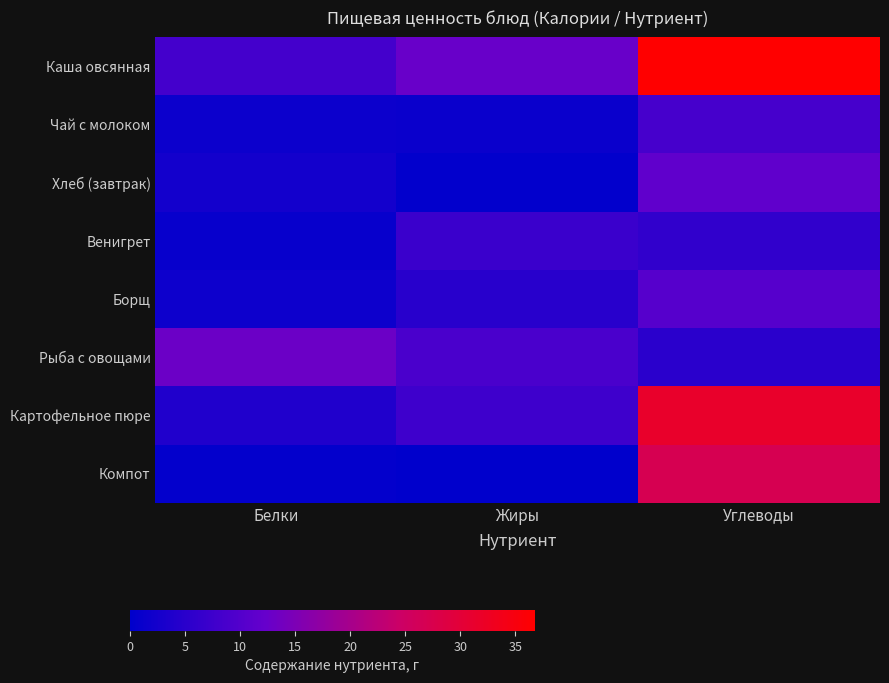

What is the spread (max minus min) of values at Углеводы?

31.7